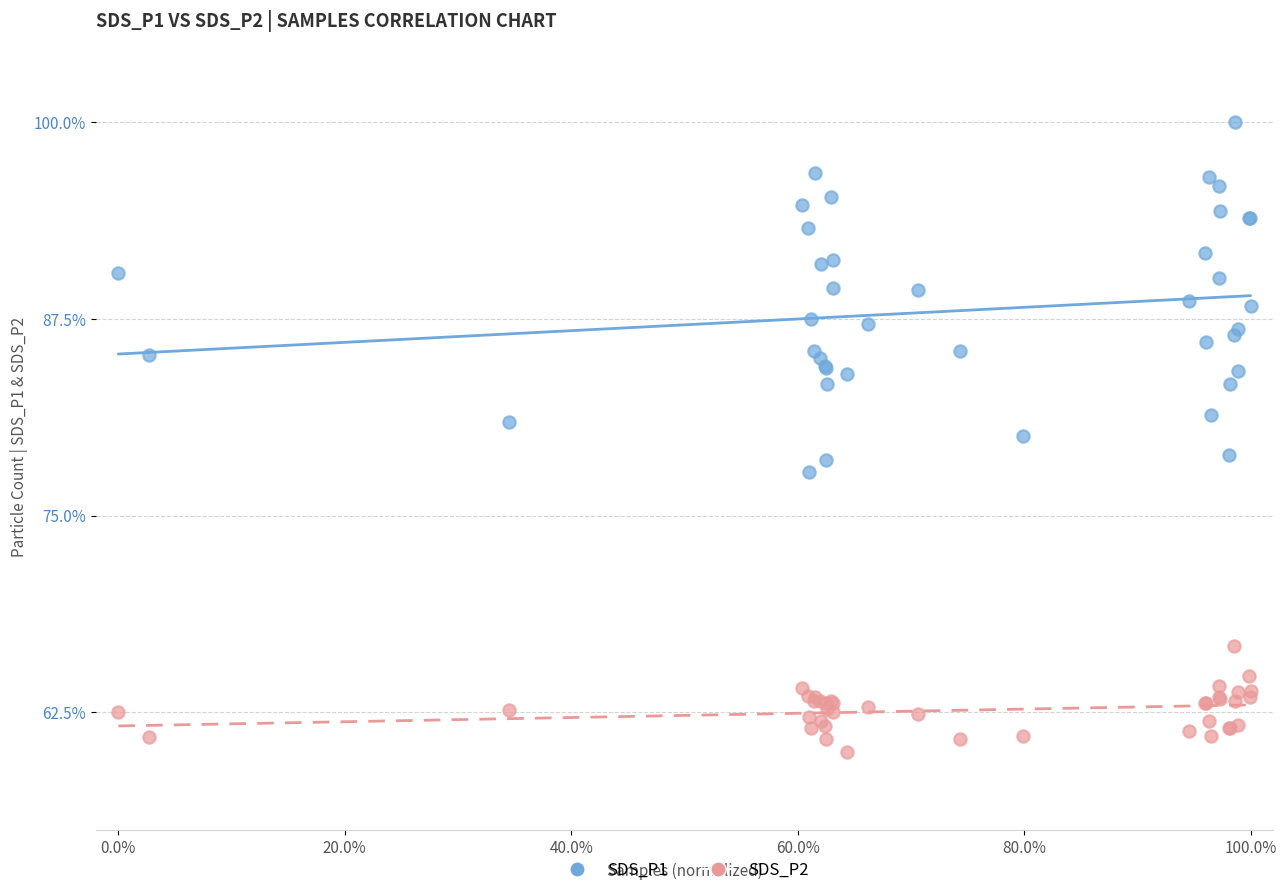

Which series has the widest spread of Y values?

SDS_P1